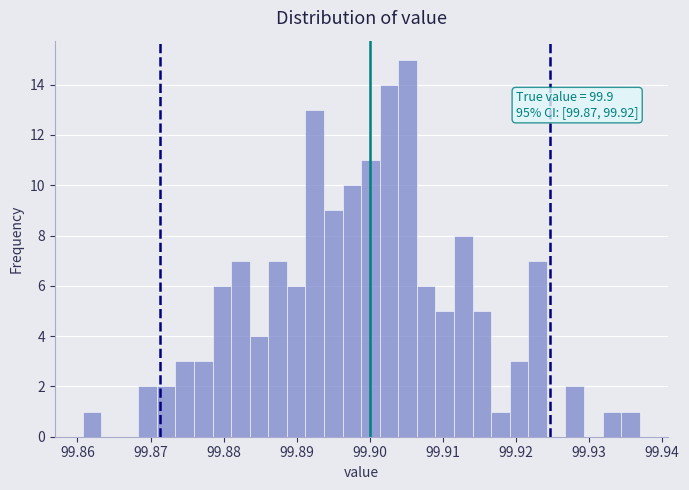

Around what value on the x-axis is the tallest bar? Give the approximate position of its centre, as read against the axis.

99.905